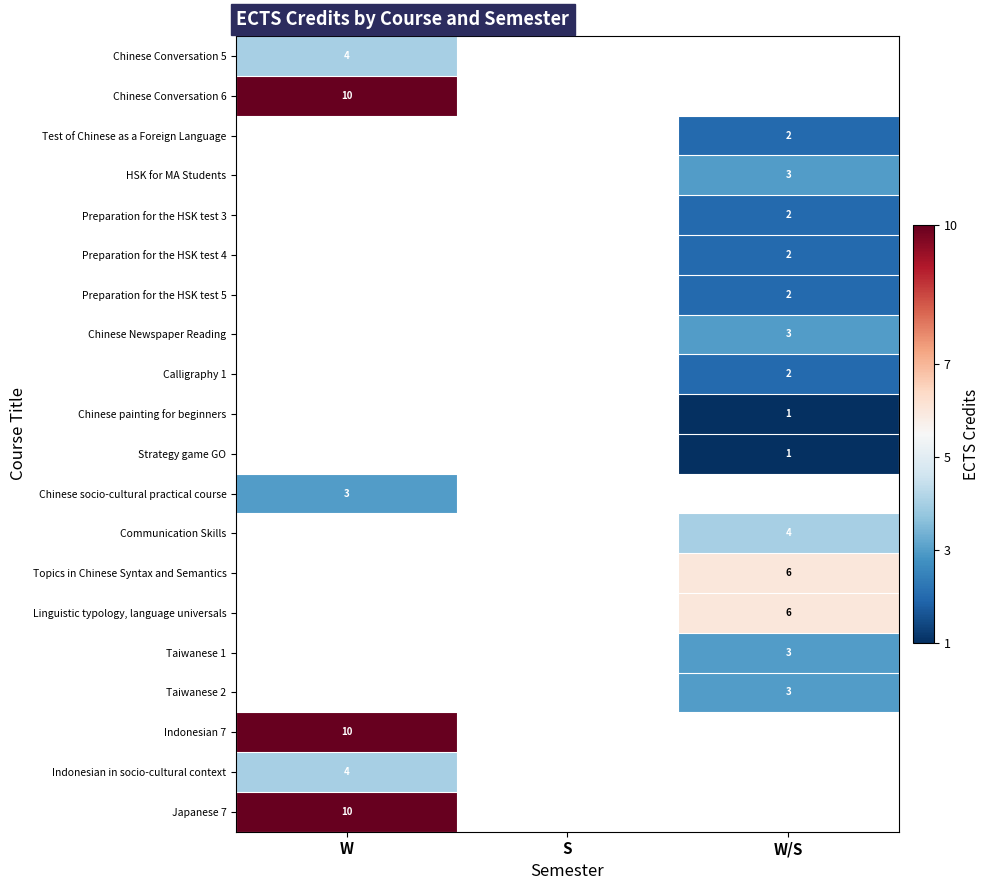

The value of Linguistic typology, language universals at W/S is 6. True or false?

True